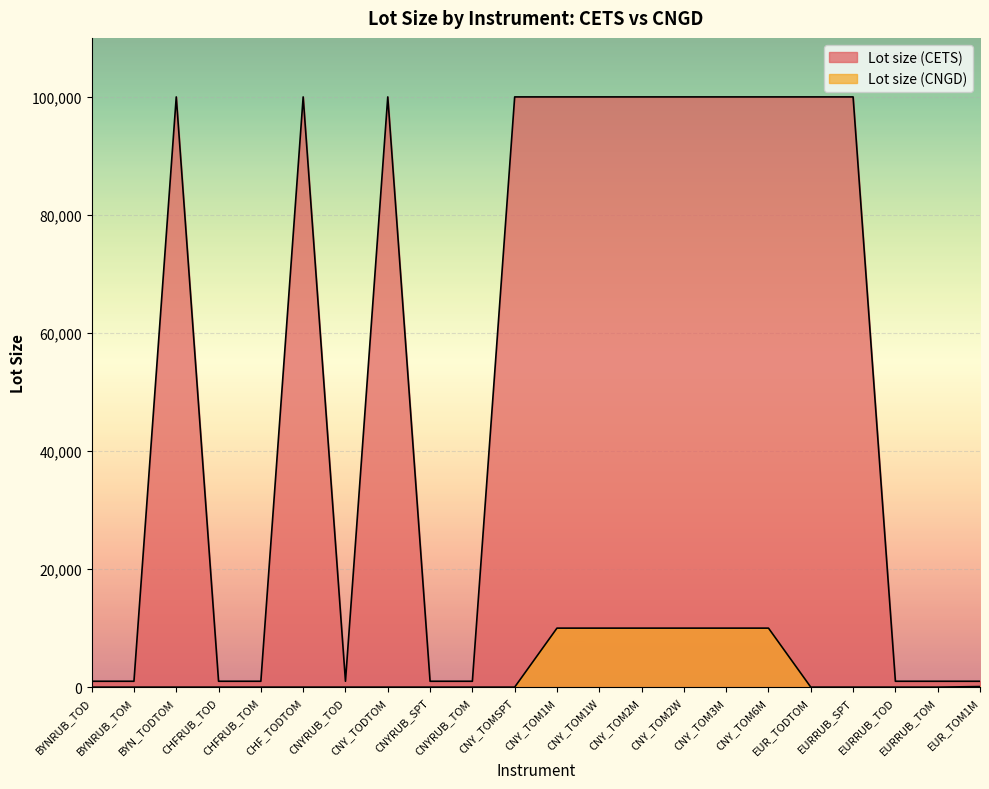

At how many categories does at least one series exceed 90454?

12